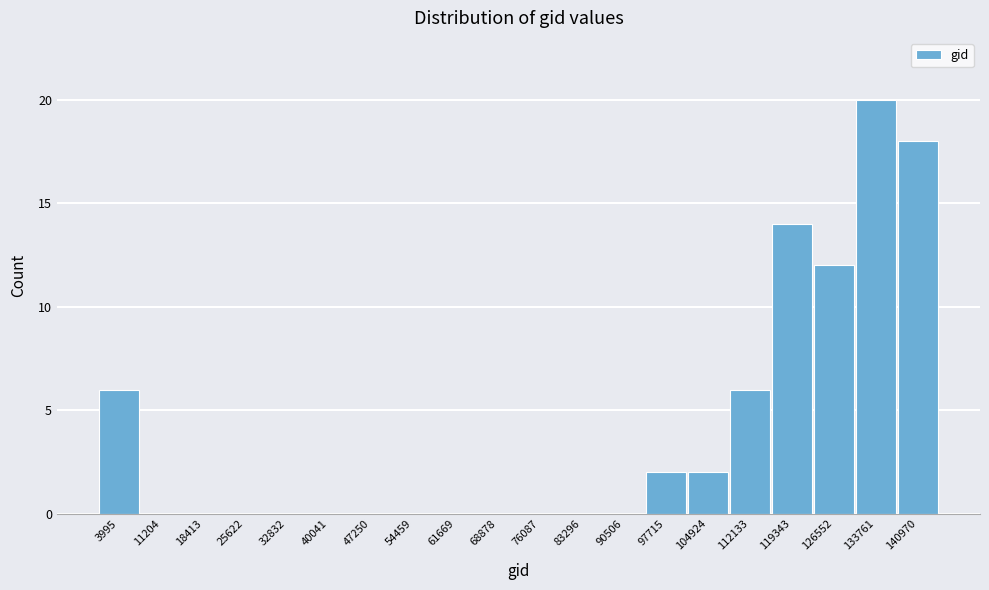

Reading left to right, transcribe all the data shown in this chart.

3995=6	11204=0	18413=0	25622=0	32832=0	40041=0	47250=0	54459=0	61669=0	68878=0	76087=0	83296=0	90506=0	97715=2	104924=2	112133=6	119343=14	126552=12	133761=20	140970=18